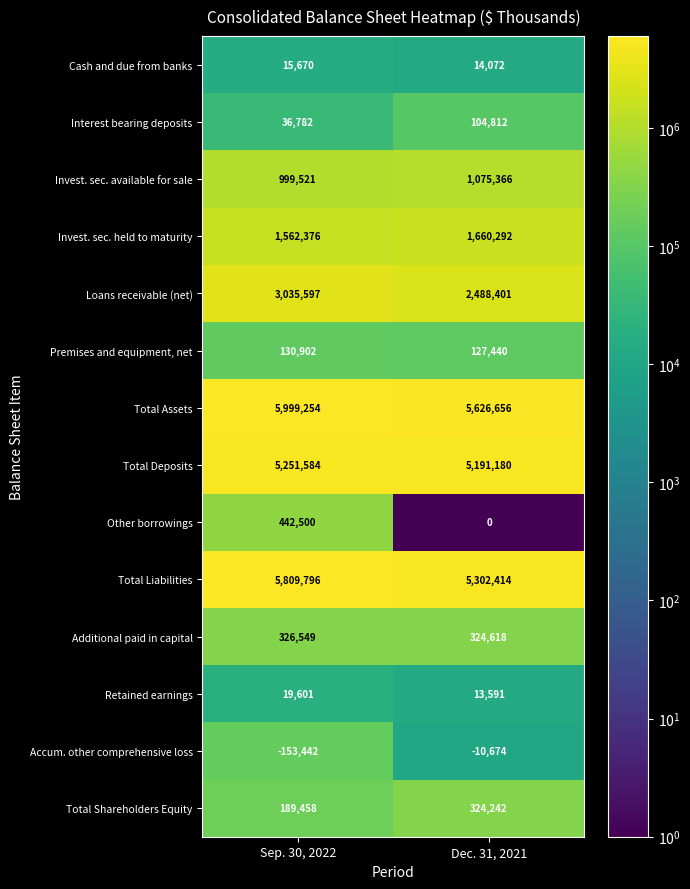

Where is Additional paid in capital nearest to the value 325583?

Dec. 31, 2021